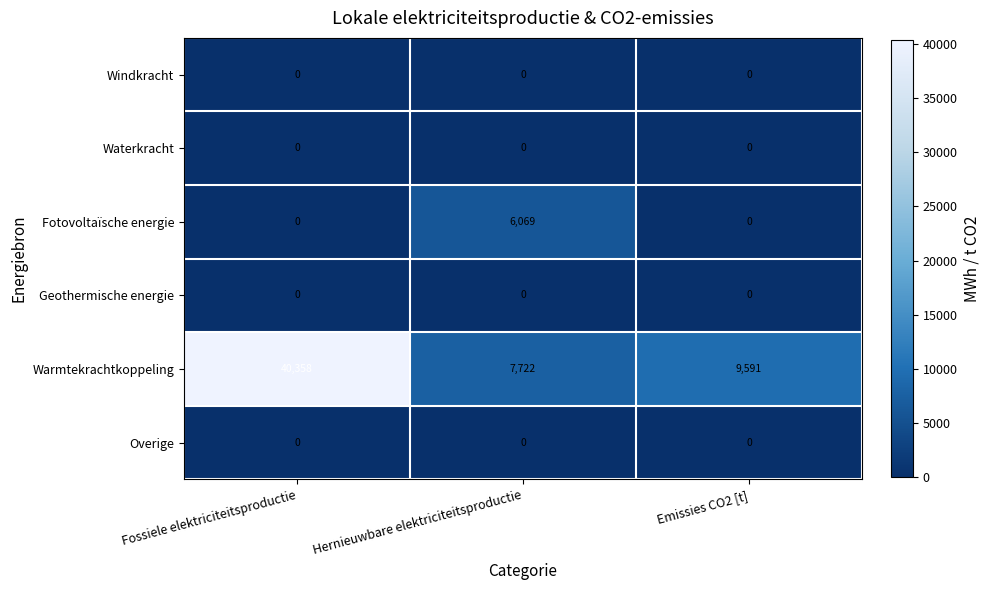

Which series has the largest total across all categories?

Warmtekrachtkoppeling